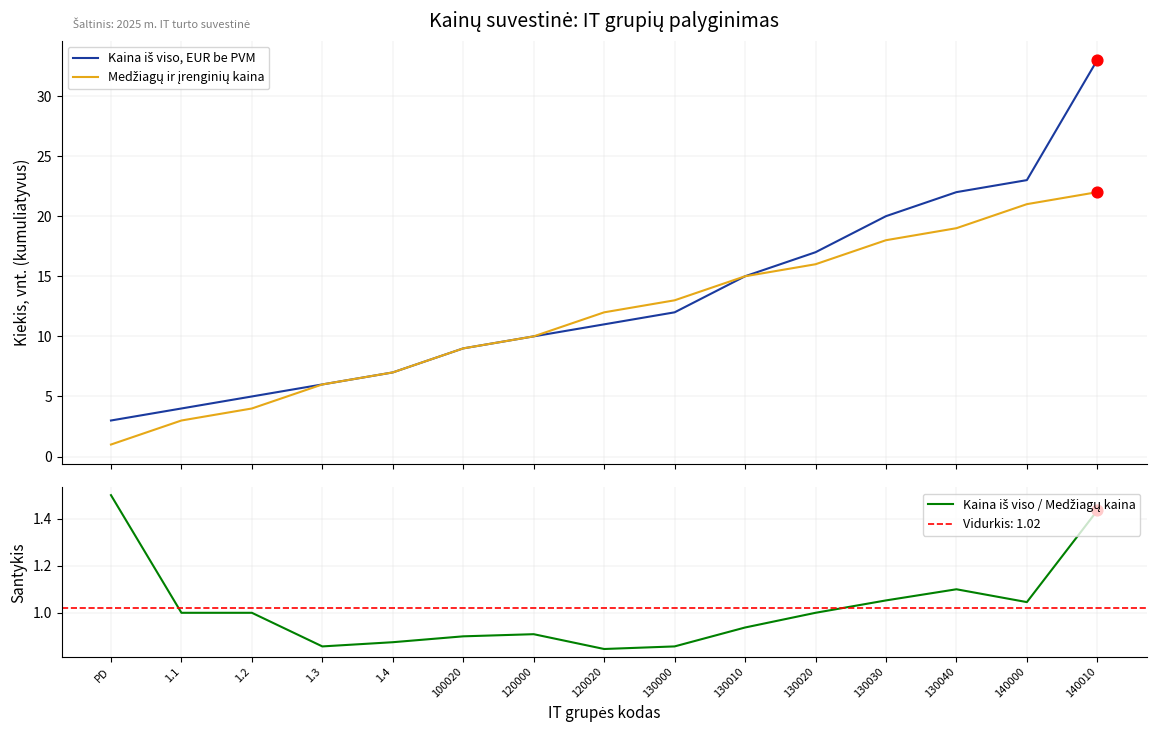

What are all the series names shown in the legend?

Kaina iš viso, EUR be PVM, Medžiagų ir įrenginių kaina, Kaina iš viso / Medžiagų kaina